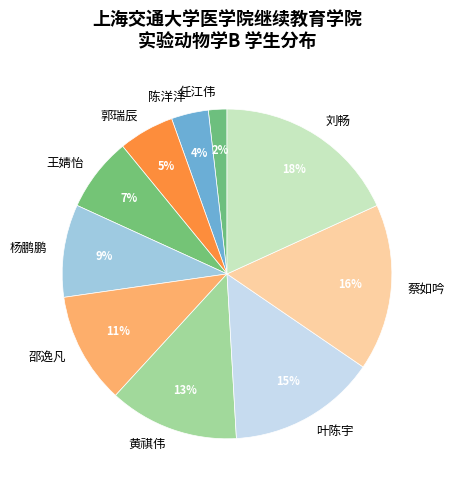

Which slice is the largest?

刘畅